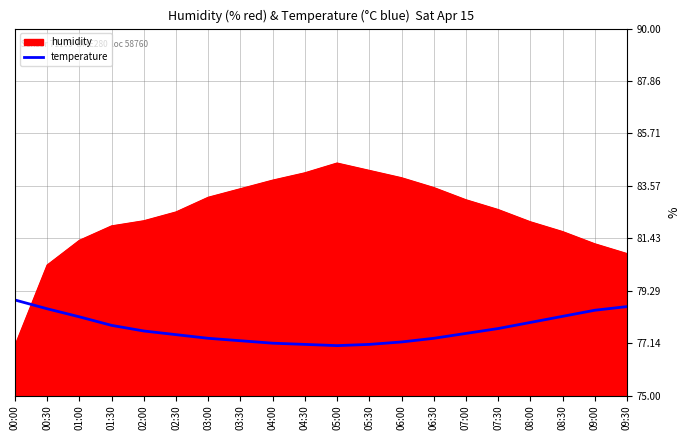

Which series has the widest spread of values?

humidity